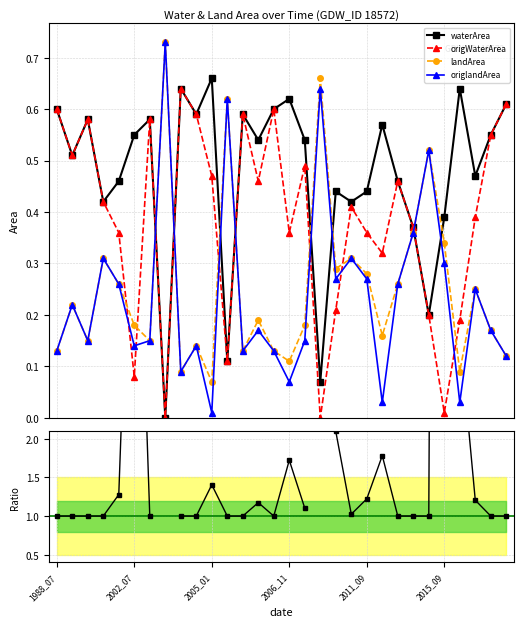

At how many categories does at least one series exceed 1?

13